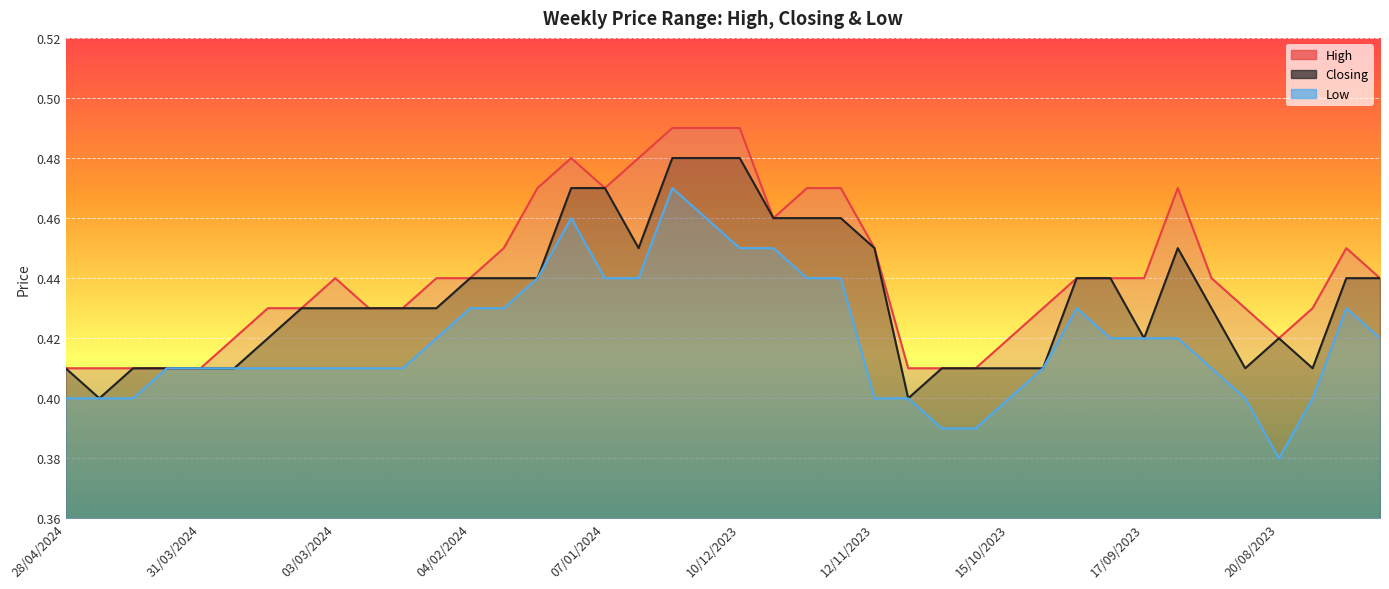

What is the difference between the maximum and minimum values in the High series?

0.1